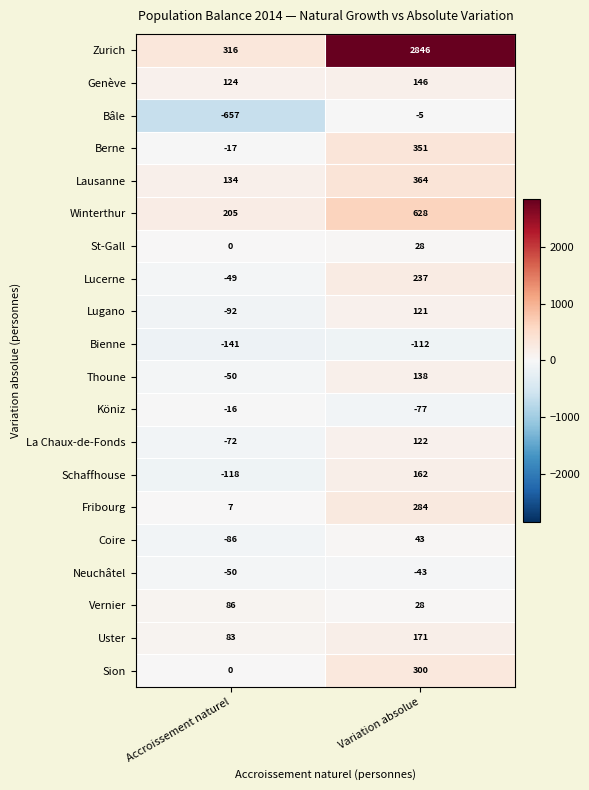

What is the minimum value shown in the chart?

-657